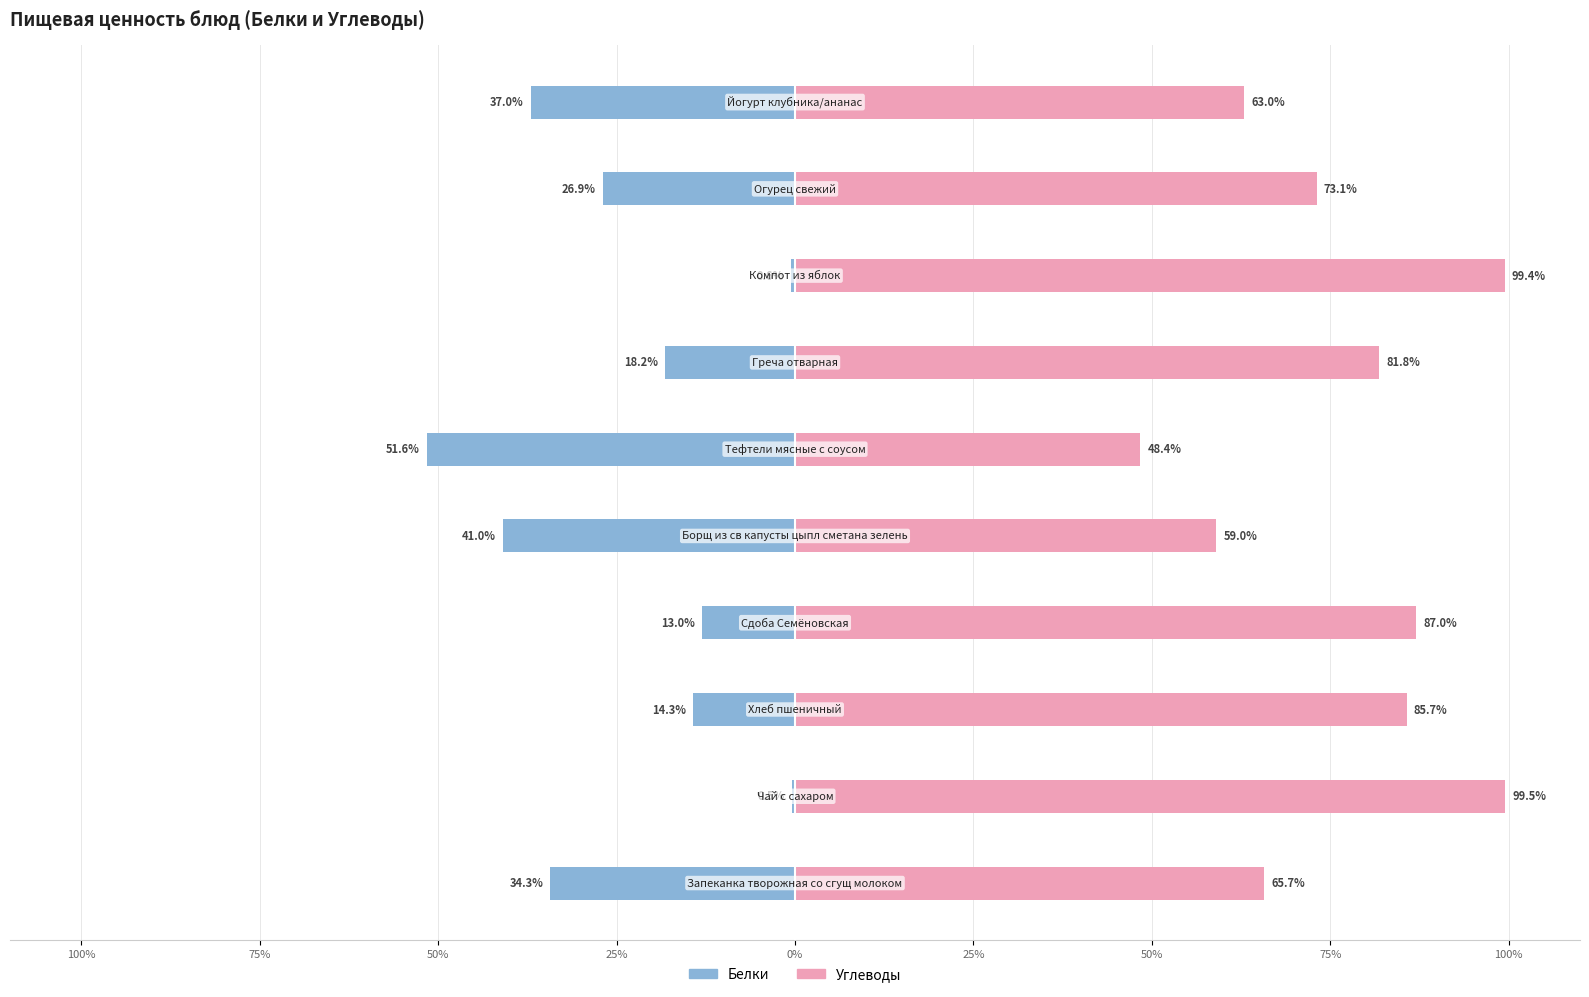

Does the chart contain any negative values?

Yes